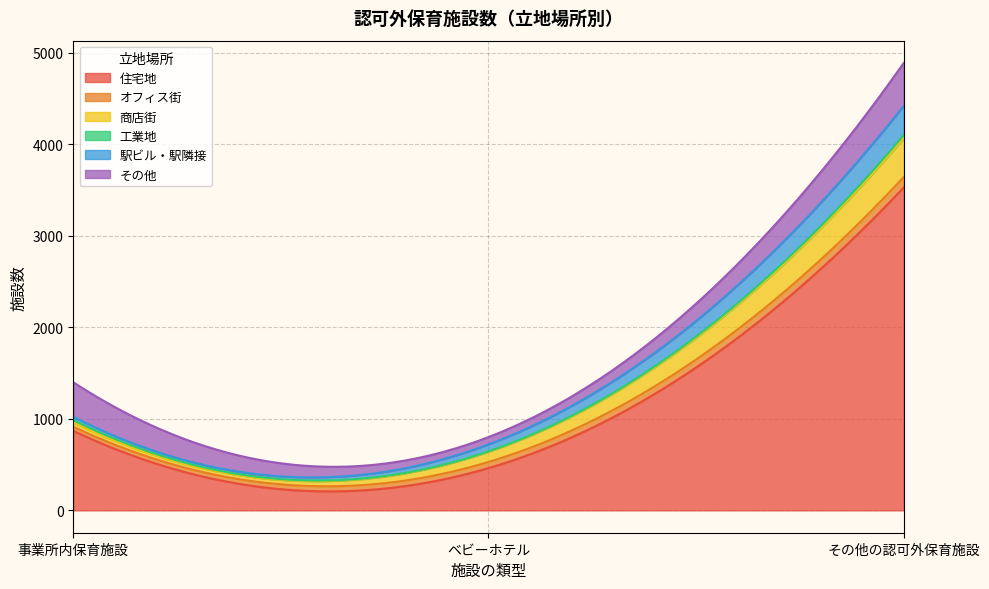

What is the maximum value for オフィス街?

114